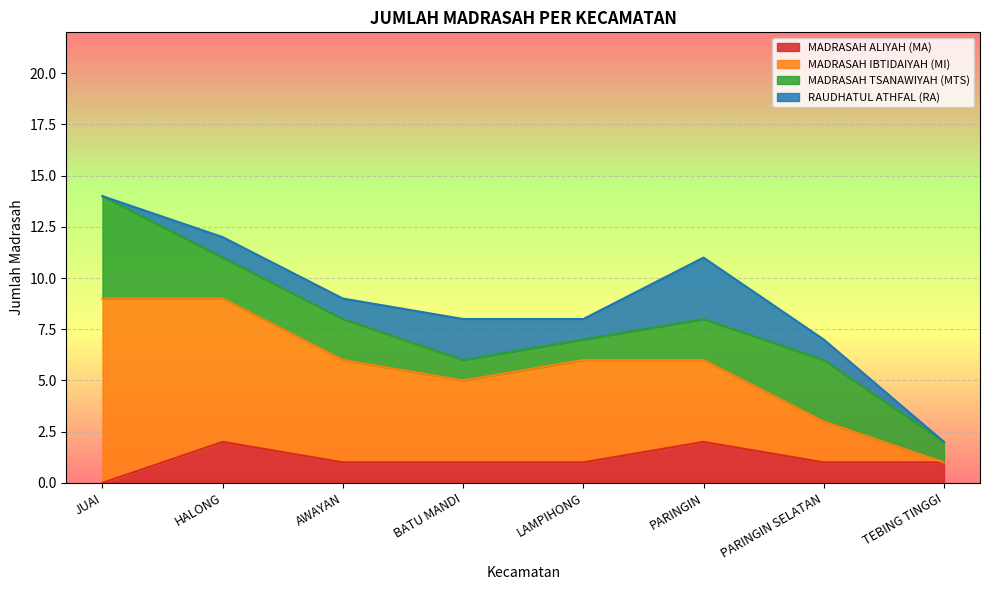

Where is MADRASAH TSANAWIYAH (MTS) nearest to the value 3?

PARINGIN SELATAN